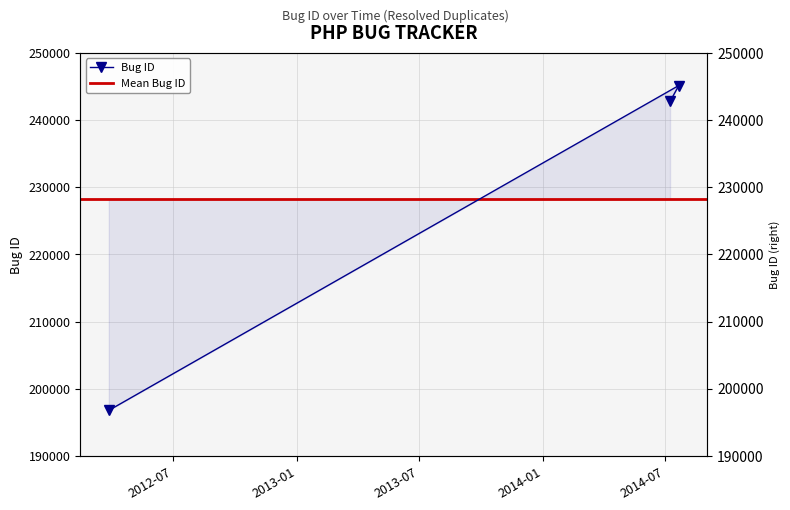

Between 2014-07-22 and 2012-03-28, which is larger?

2014-07-22